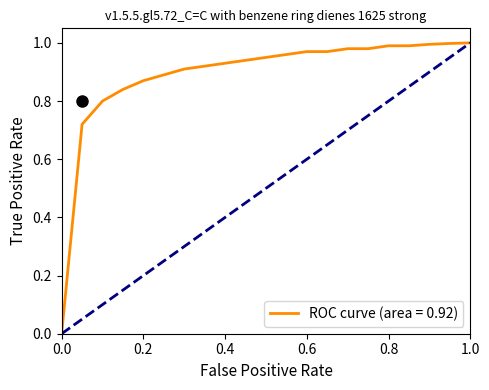

How many values are above zero?

20